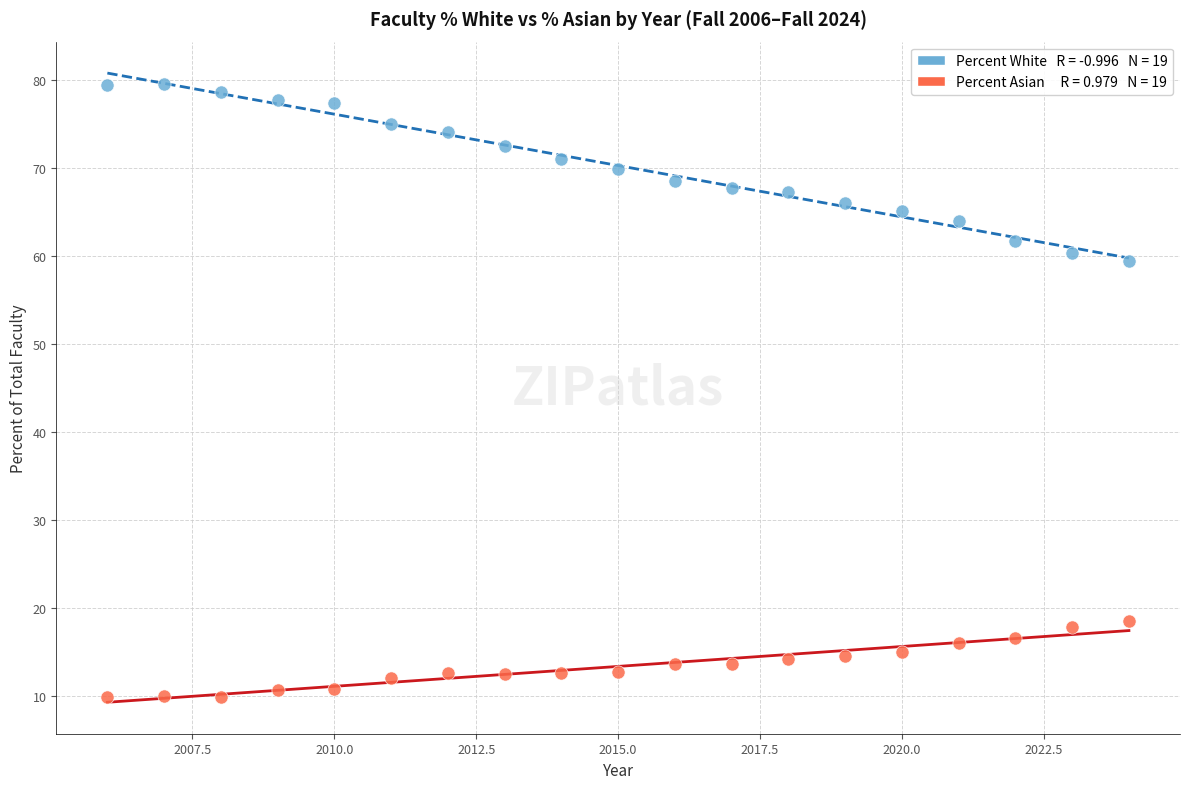

Across all data points, what is the range of X values (max minus min)?

18.0